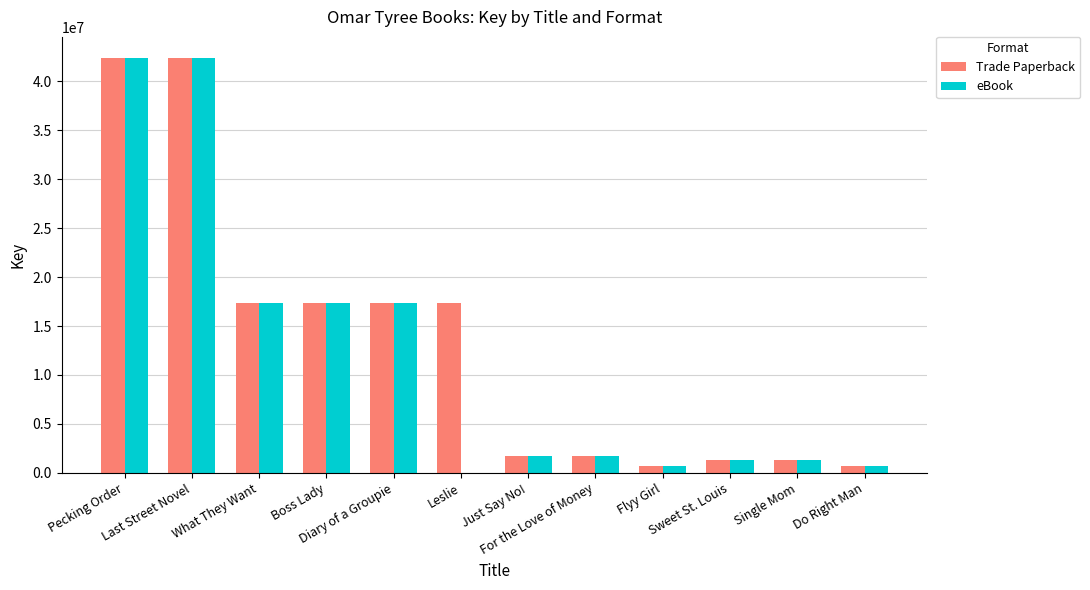

Which series has the largest total across all categories?

Trade Paperback